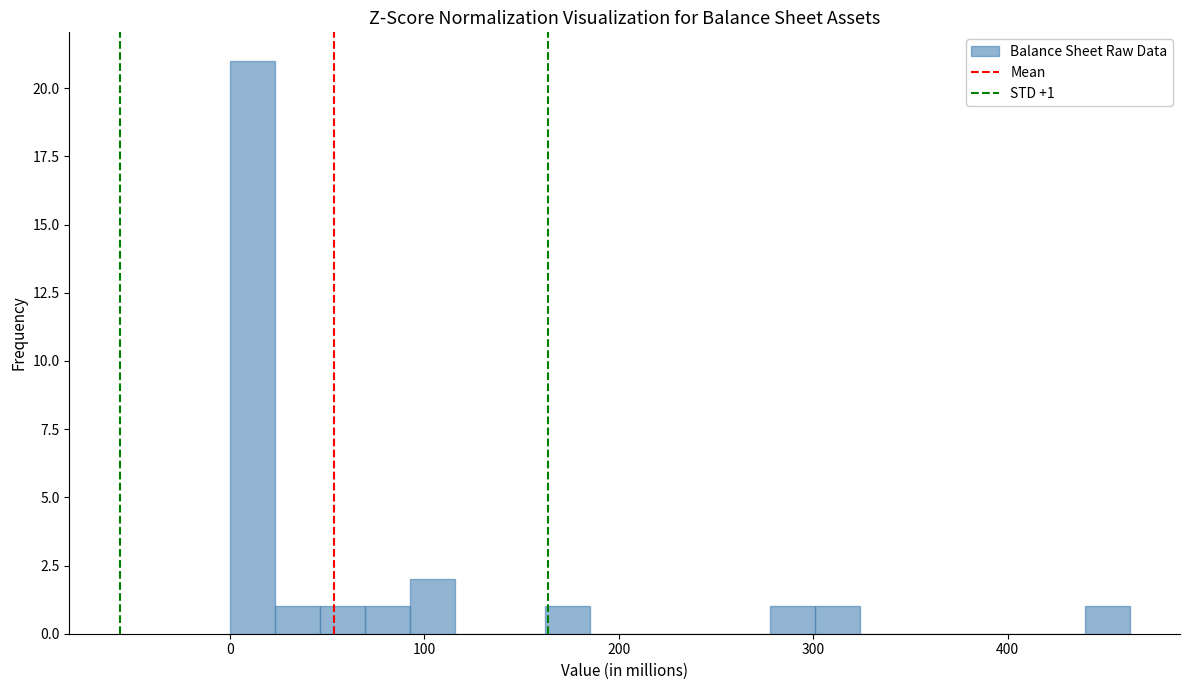

Around what value on the x-axis is the tallest bar? Give the approximate position of its centre, as read against the axis.

10